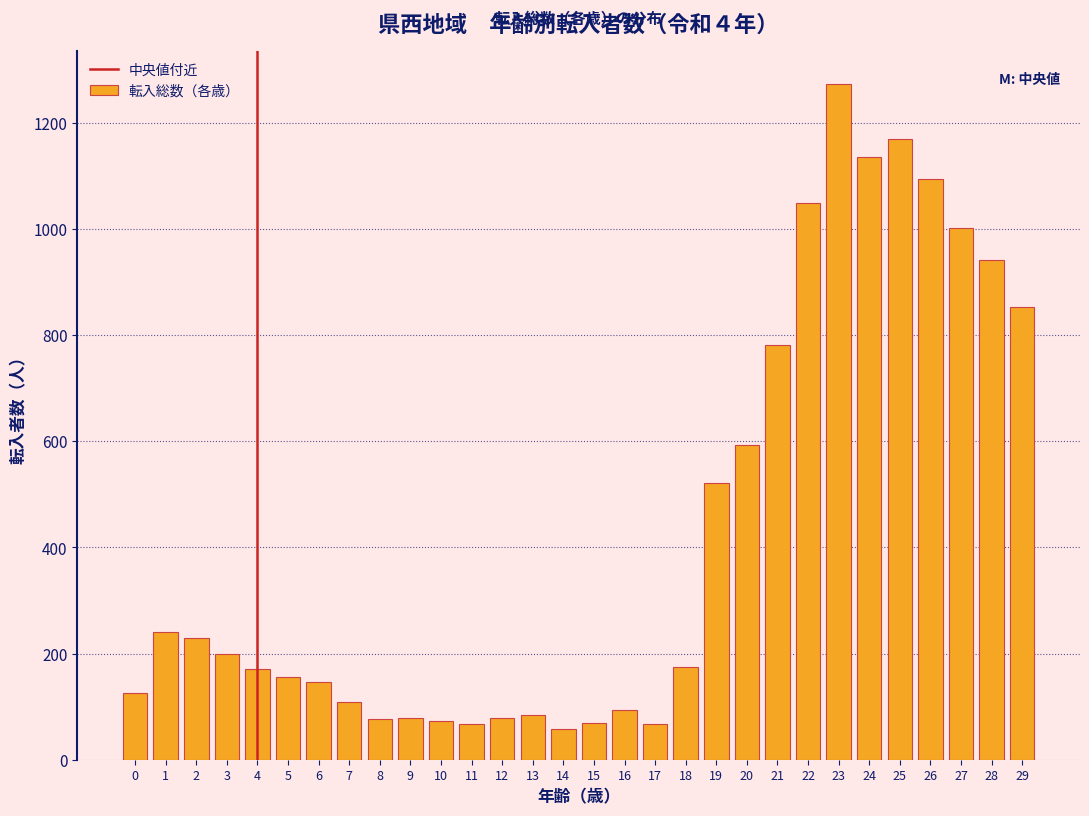

Is it true that the value at 17 is 122?

False